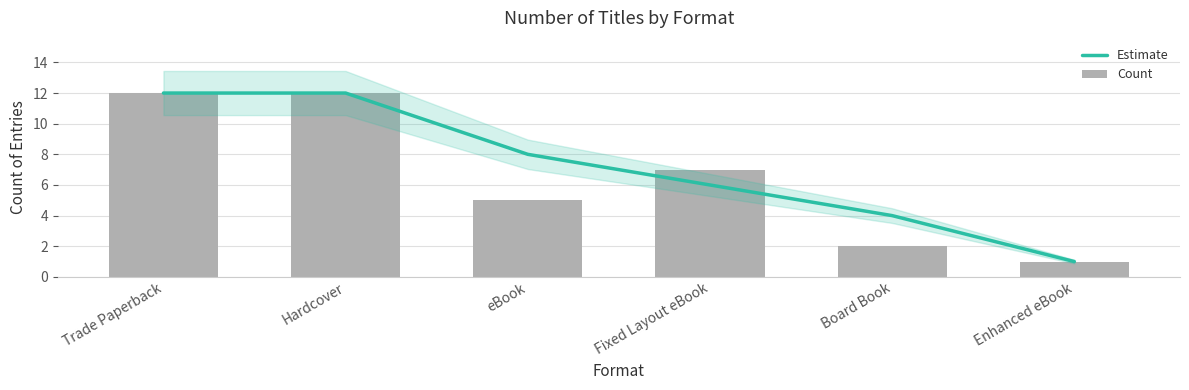

List the labels in order of Count value, smallest first.

Enhanced eBook, Board Book, eBook, Fixed Layout eBook, Trade Paperback, Hardcover